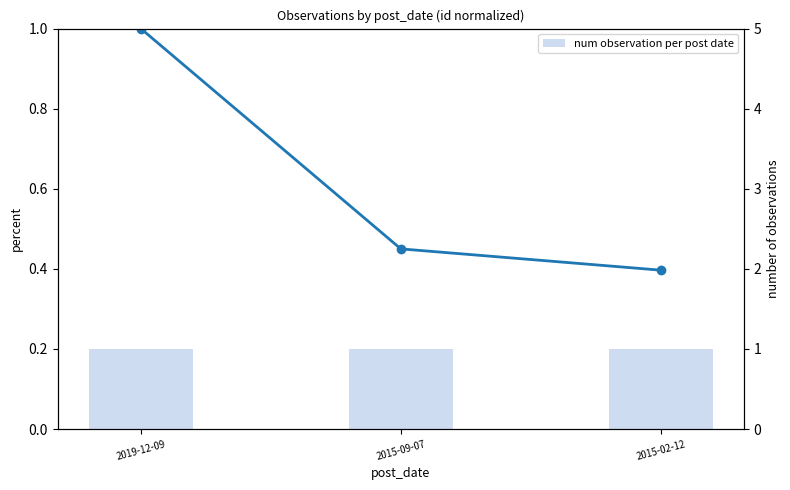

True or false: id (normalized) has a value of 1.0 at 2019-12-09.

True